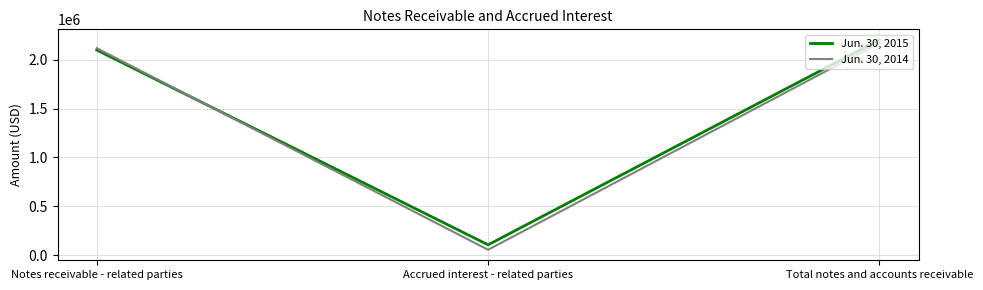

What is the highest value of the Jun. 30, 2014 series?

2172752